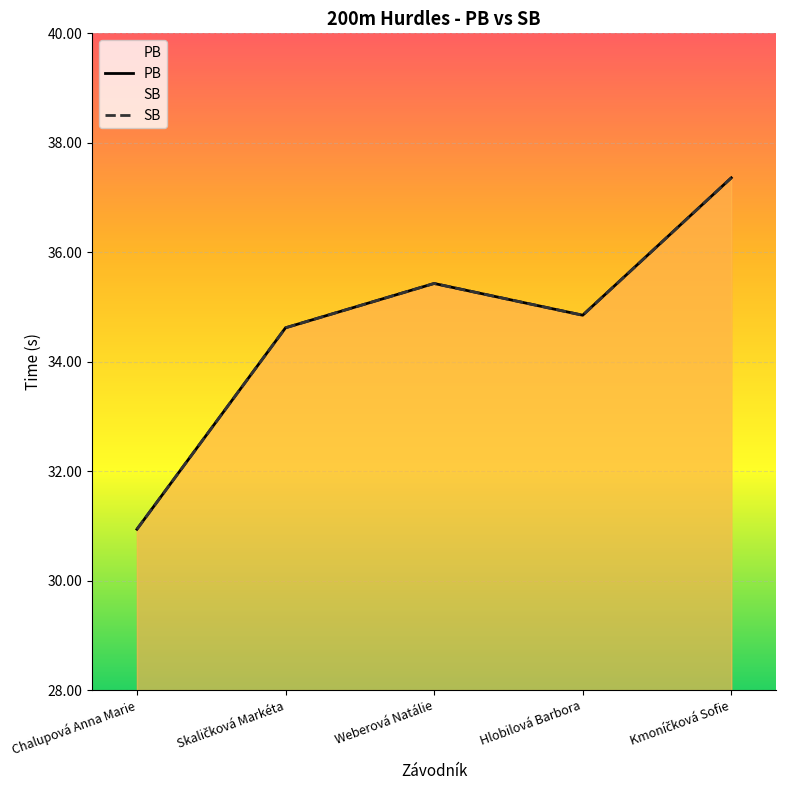

Which label corresponds to the smallest value in the chart?

Chalupová Anna Marie